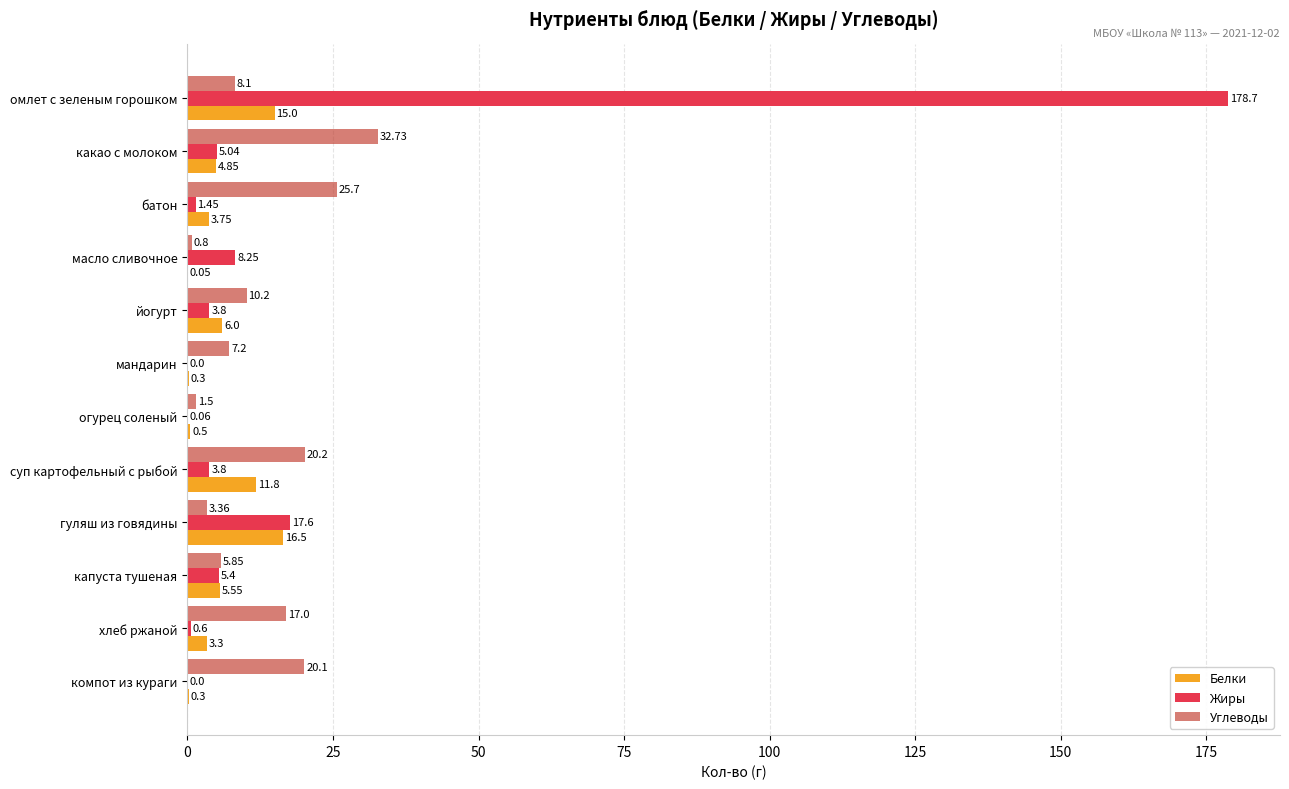

What is the sum of the Углеводы values at суп картофельный с рыбой and компот из кураги?

40.3